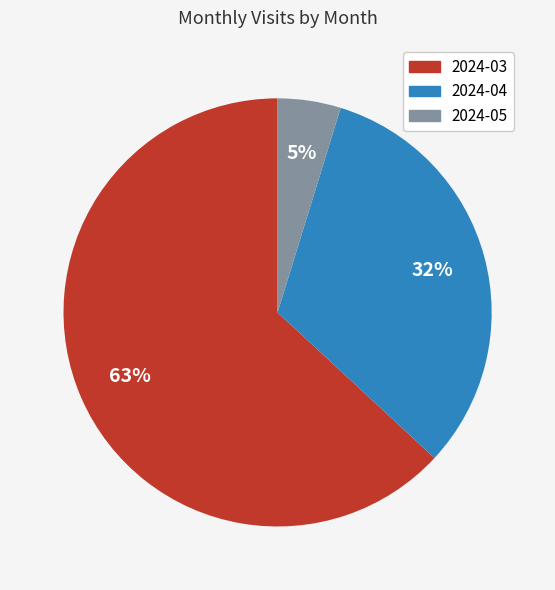

How many slices are in this pie chart?

3